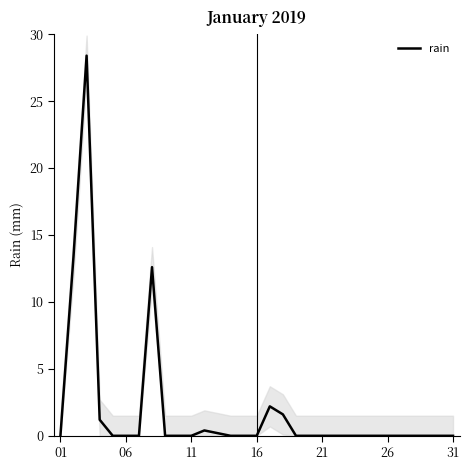

How many data points are above 0?

8